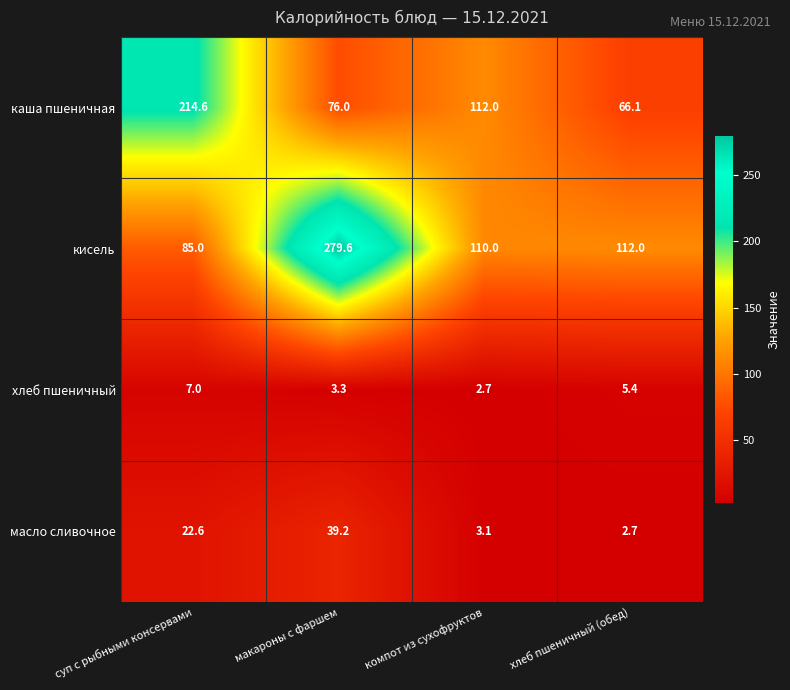

Reading left to right, list all the values displayed in this chart.

каша пшеничная: суп с рыбными консервами=214.6	макароны с фаршем=76.0	компот из сухофруктов=112.0	хлеб пшеничный (обед)=66.1
кисель: суп с рыбными консервами=85.0	макароны с фаршем=279.6	компот из сухофруктов=110.0	хлеб пшеничный (обед)=112.0
хлеб пшеничный: суп с рыбными консервами=7.0	макароны с фаршем=3.3	компот из сухофруктов=2.7	хлеб пшеничный (обед)=5.4
масло сливочное: суп с рыбными консервами=22.6	макароны с фаршем=39.2	компот из сухофруктов=3.1	хлеб пшеничный (обед)=2.7